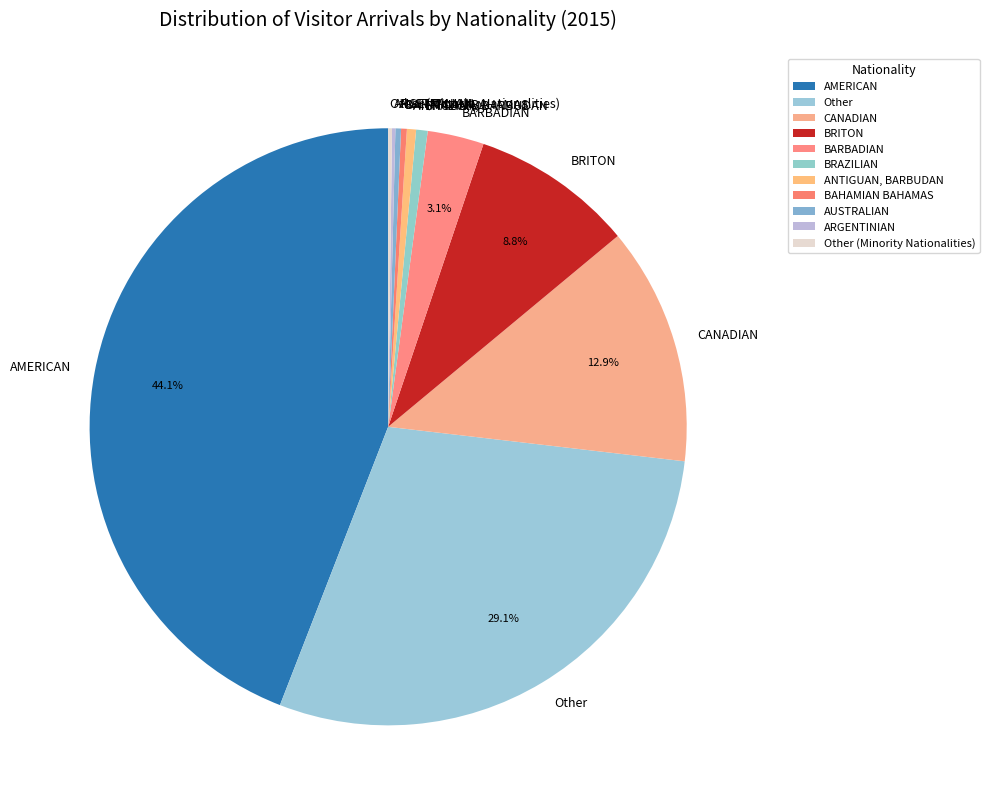

To the nearest percent, what portion does BRAZILIAN represent?

1%